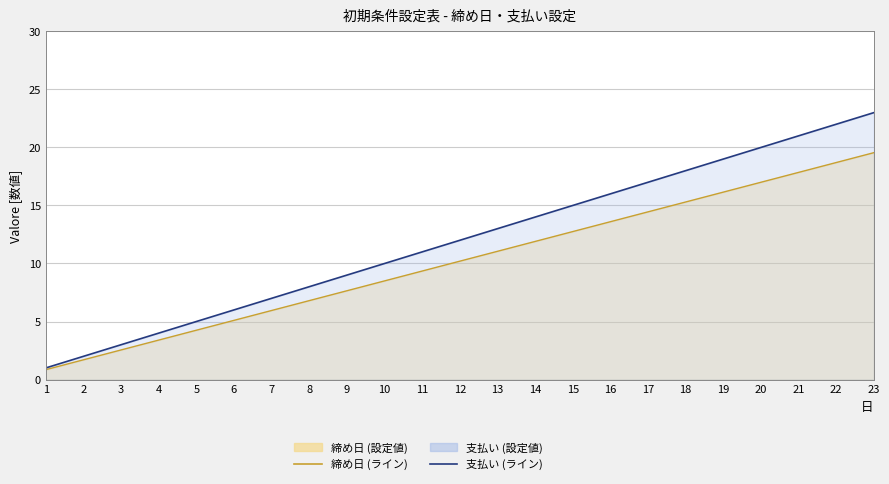

Does the chart display data point markers on the line(s)?

No